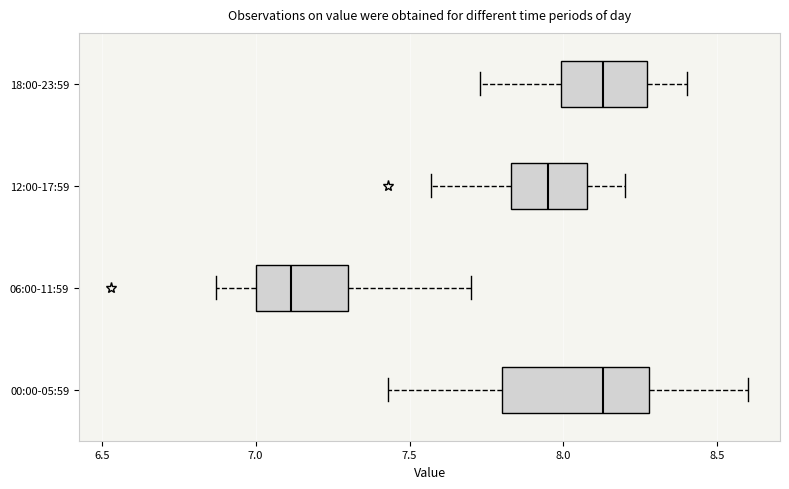

Where is the left edge of the box for 18:00-23:59 on the x-axis? The values are not printed on the chart, so give them approximately, as read against the axis.

8.00